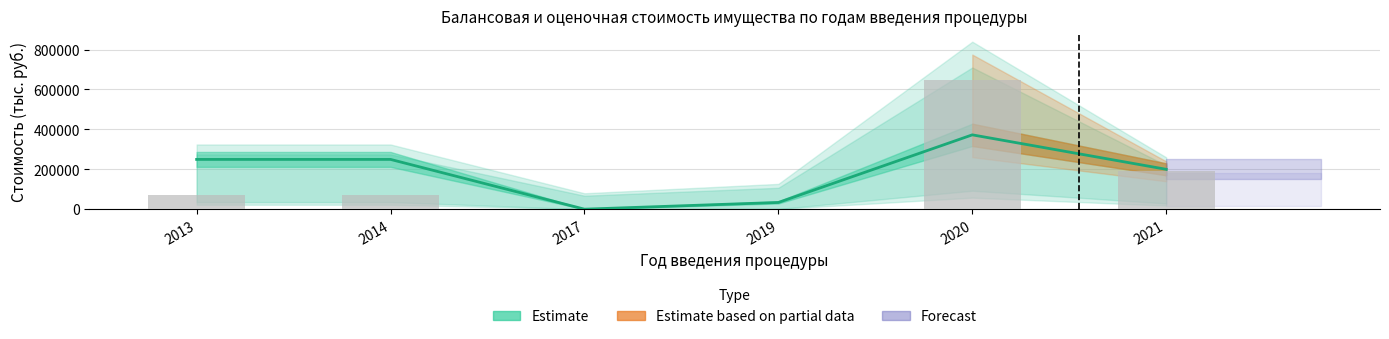

Are the bars grouped side by side (vs. stacked)?

Yes